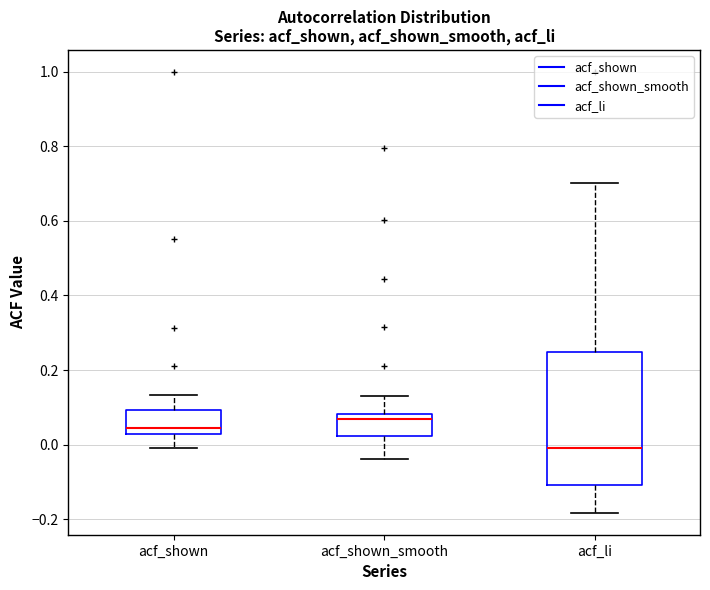

Comparing the boxes themselves (not the whiskers), which one is the tallest?

acf_li